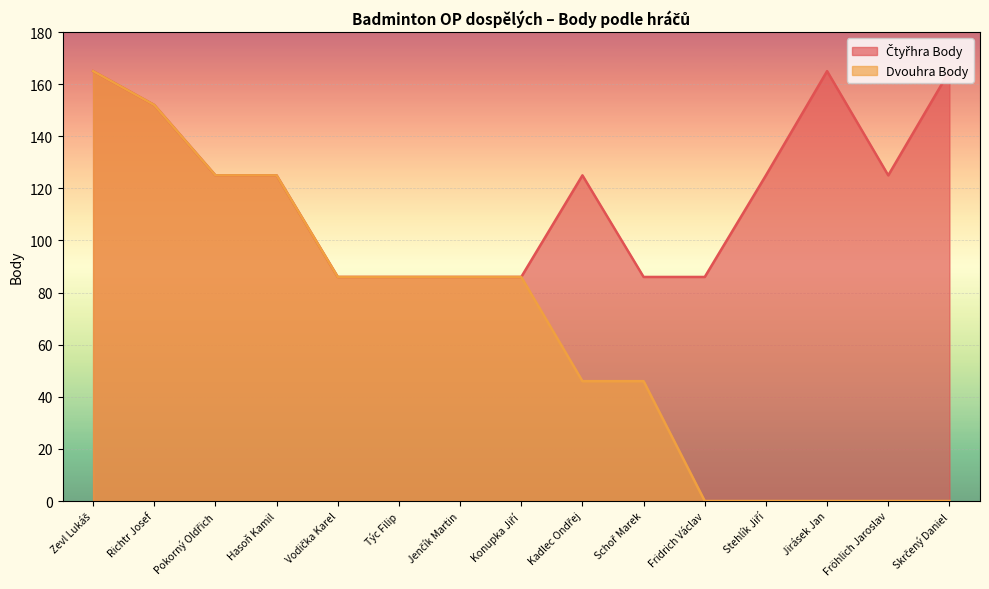

True or false: Čtyřhra Body and Dvouhra Body cross at least once.

False